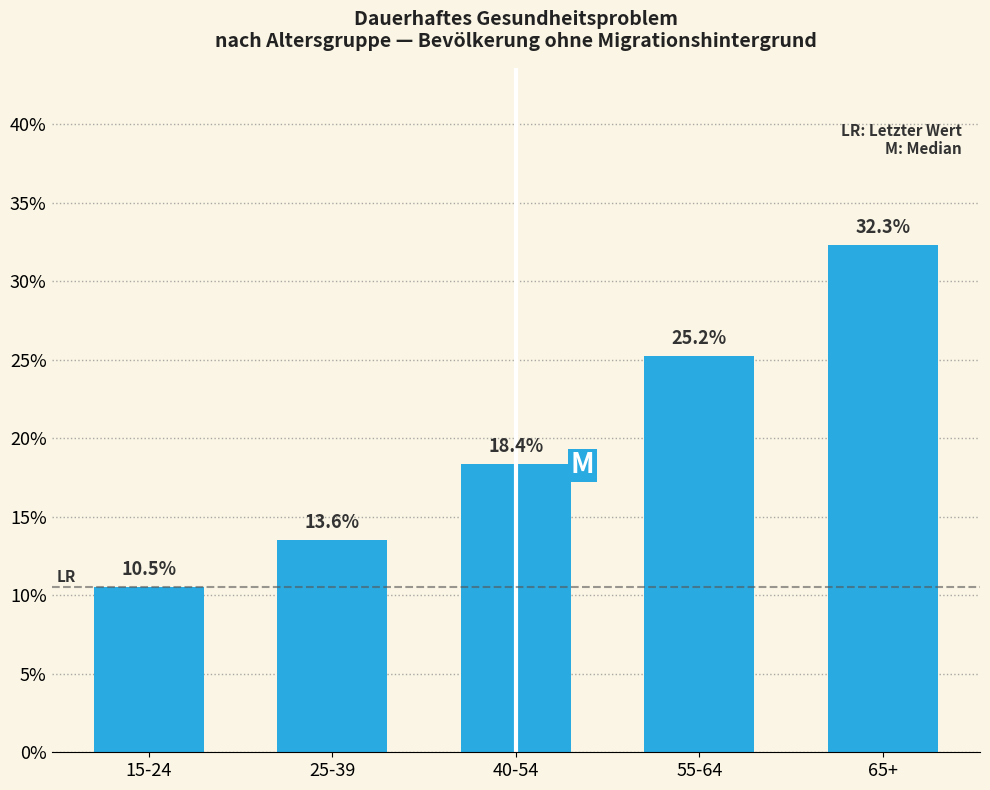

Reading left to right, extract all data points from this chart.

10.5	13.6	18.4	25.2	32.3